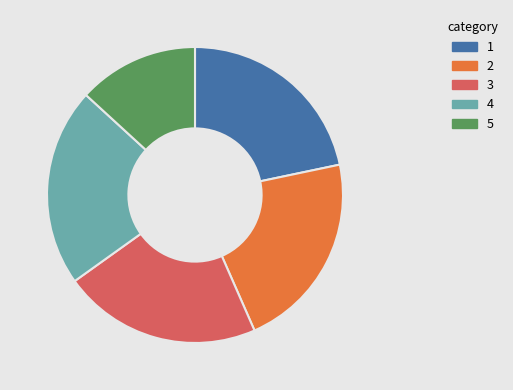

Is there a majority slice in this chart?

No